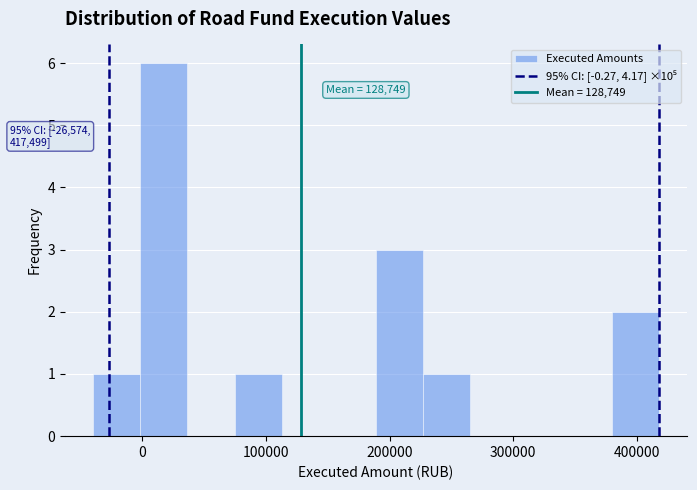

Around what value on the x-axis is the tallest bar? Give the approximate position of its centre, as read against the axis.

20000